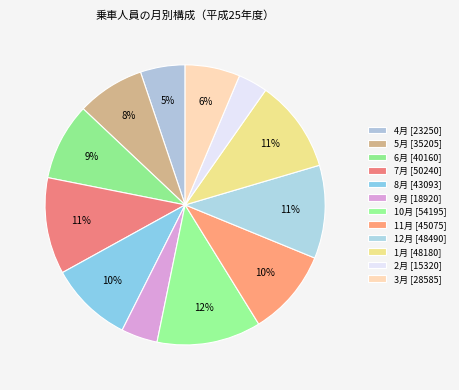

To the nearest percent, what percentage of the pie is 8月?

10%